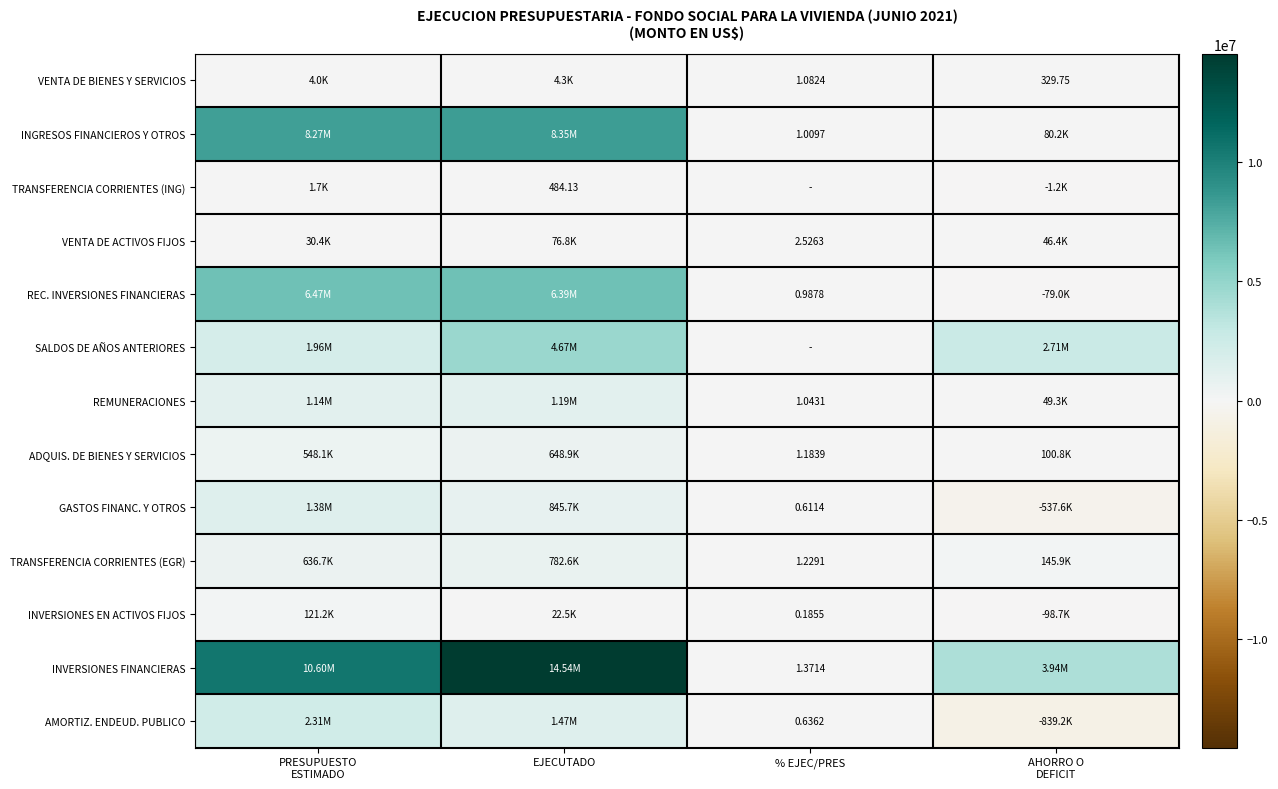

Between PRESUPUESTO ESTIMADO and EJECUTADO, which series saw the biggest shift?

INVERSIONES FINANCIERAS